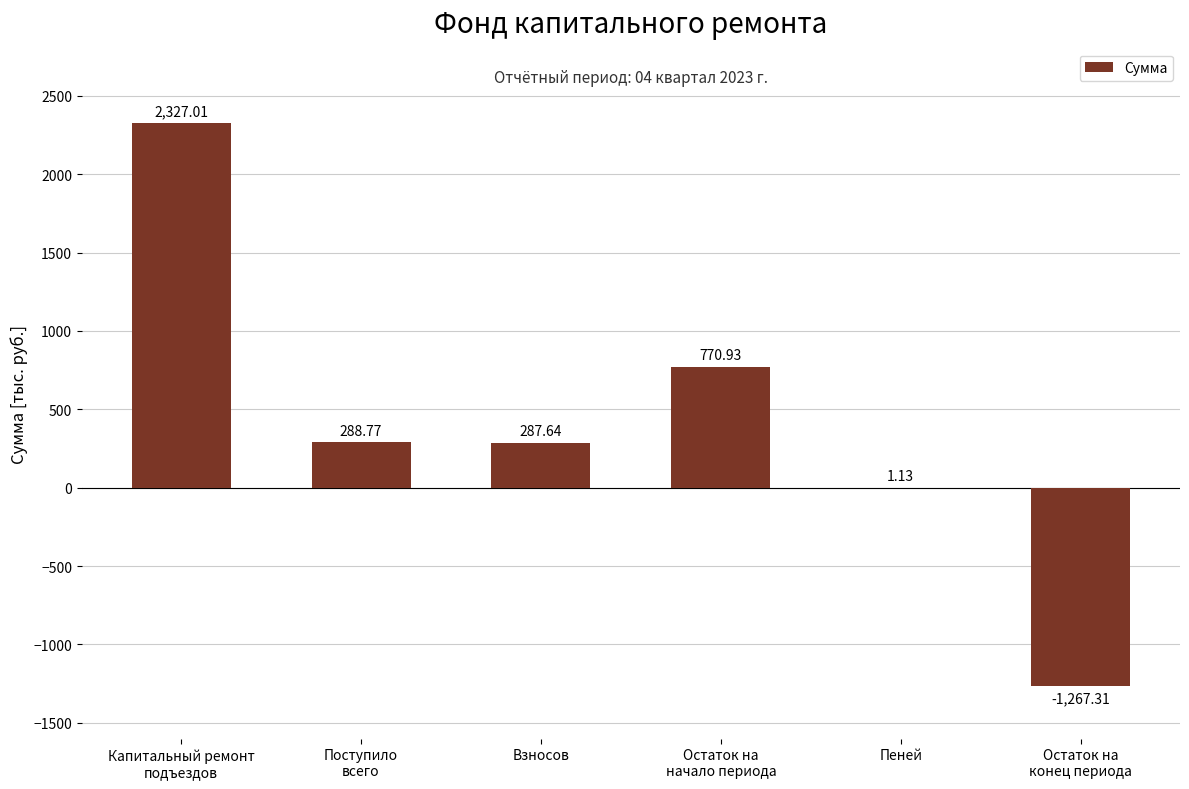

Where is the data nearest to the value 529?

Поступило
всего